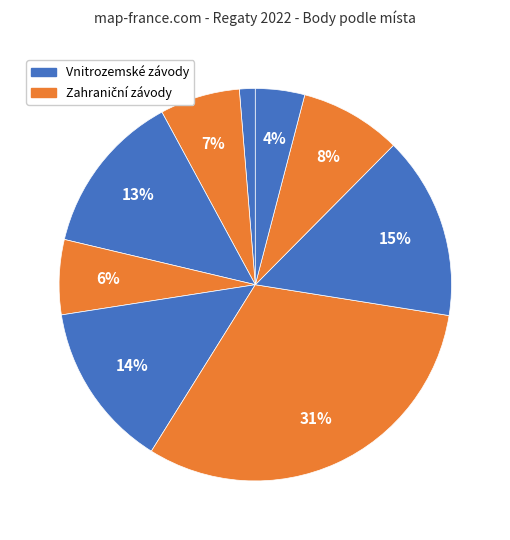

How many segments does this pie chart have?

9